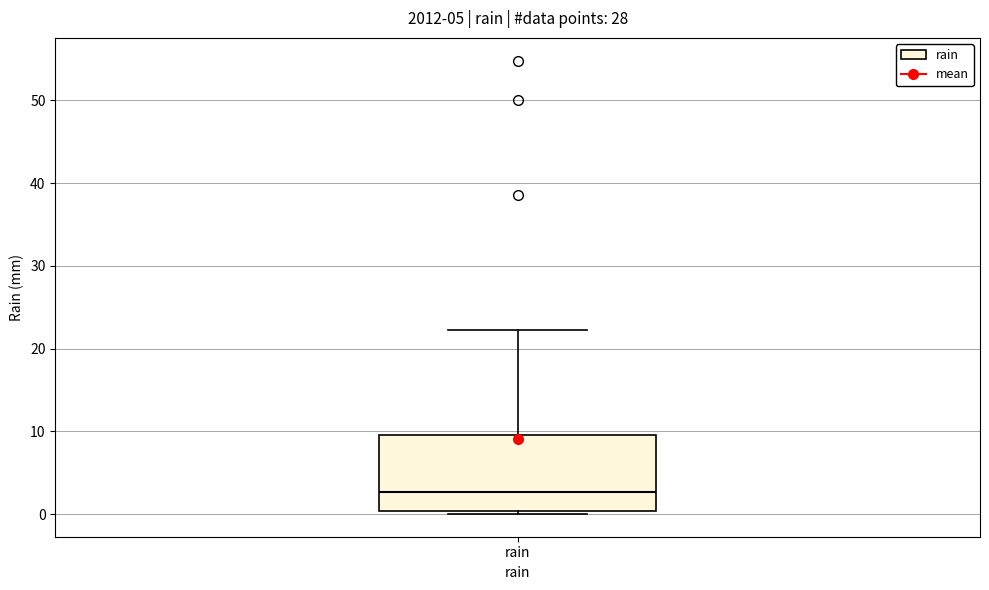

Where is the upper edge of the box for rain on the y-axis? The values are not printed on the chart, so give them approximately, as read against the axis.

10